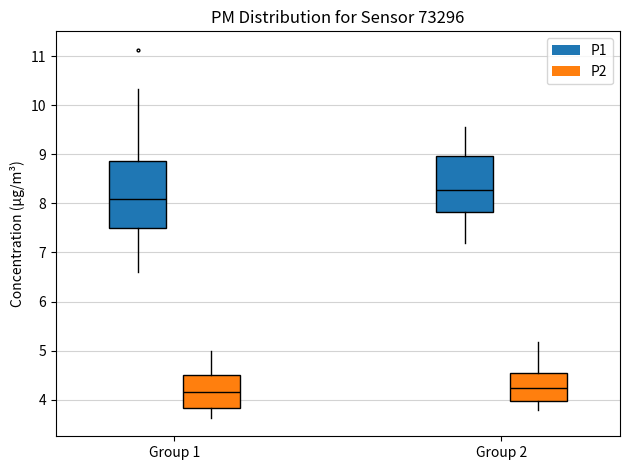

Reading left to right, transcribe this box plot: for each box, give where its median line is, the range the box spans, and where its two whiskers end, as read against the y-axis. The values are not printed on the chart, so give them approximately, as read against the axis.

Group 1 (P1): median 8.1, box 7.5 to 8.9, whiskers 6.6 to 10.3
Group 1 (P2): median 4.2, box 3.8 to 4.5, whiskers 3.6 to 5.0
Group 2 (P1): median 8.3, box 7.8 to 9.0, whiskers 7.2 to 9.6
Group 2 (P2): median 4.2, box 4.0 to 4.6, whiskers 3.8 to 5.2